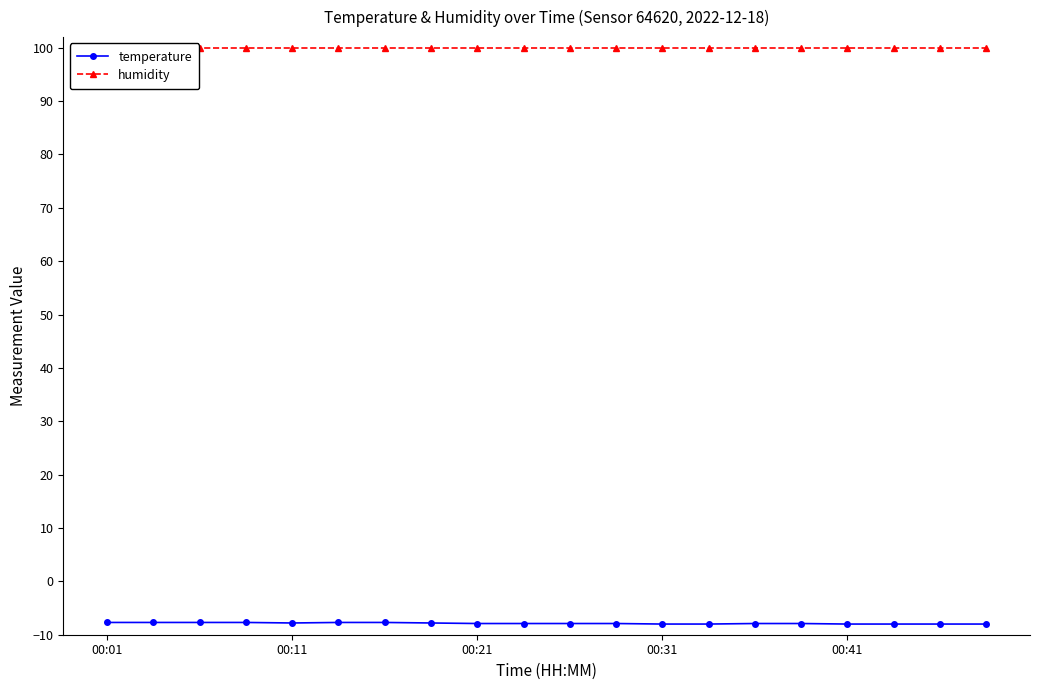

Reading left to right, list all the values displayed in this chart.

temperature: -7.7	-7.7	-7.7	-7.7	-7.8	-7.7	-7.7	-7.8	-7.9	-7.9	-7.9	-7.9	-8.0	-8.0	-7.9	-7.9	-8.0	-8.0	-8.0	-8.0
humidity: 99.9	99.9	99.9	99.9	99.9	99.9	99.9	99.9	99.9	99.9	99.9	99.9	99.9	99.9	99.9	99.9	99.9	99.9	99.9	99.9